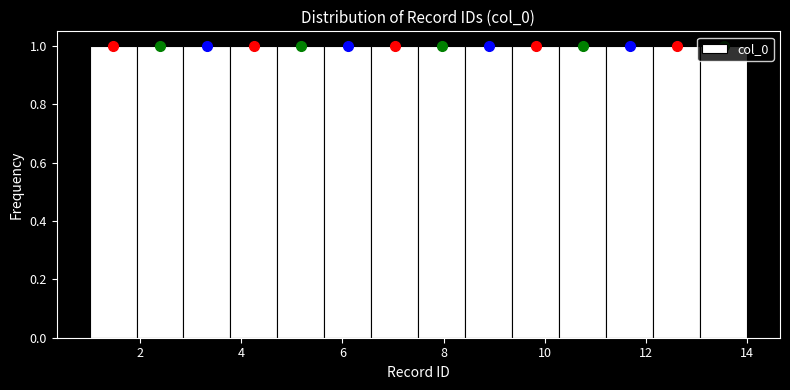

How tall is the bar that spans 3.8 to 4.8 on the x-axis? Neither the bar edges nor the heights are printed on the chart, so give them approximately, as read against the axes.

1